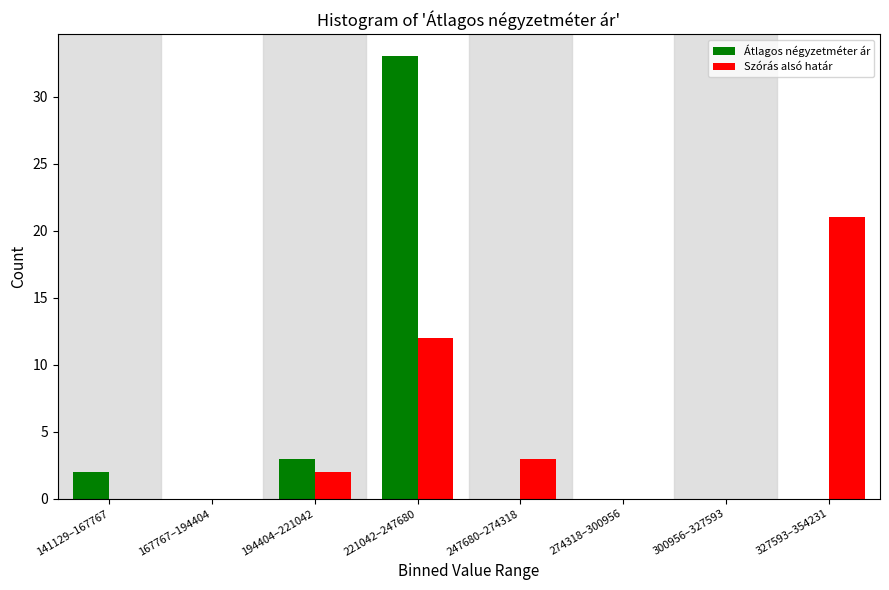

Reading left to right, what are all the values shown in this chart?

Átlagos négyzetméter ár: 141129–167767=2	167767–194404=0	194404–221042=3	221042–247680=33	247680–274318=0	274318–300956=0	300956–327593=0	327593–354231=0
Szórás alsó határ: 141129–167767=0	167767–194404=0	194404–221042=2	221042–247680=12	247680–274318=3	274318–300956=0	300956–327593=0	327593–354231=21